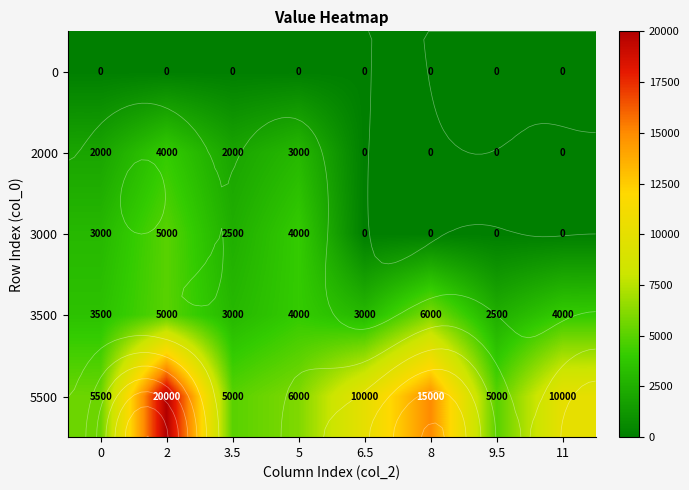

What is the total value across all series at 11?

14000